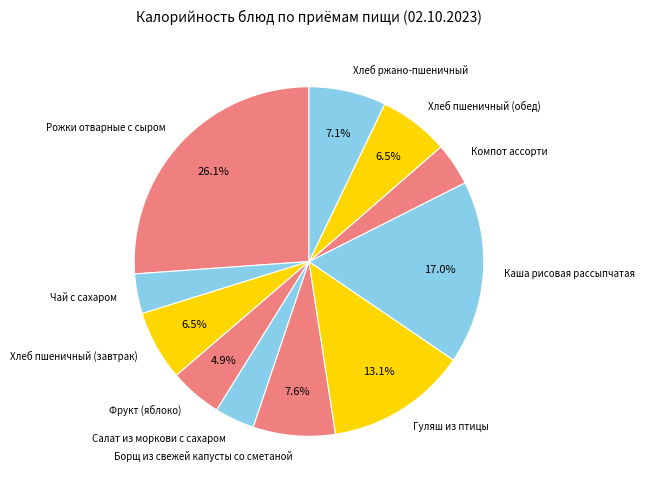

To the nearest percent, what percentage of the pie is Компот ассорти?

4%